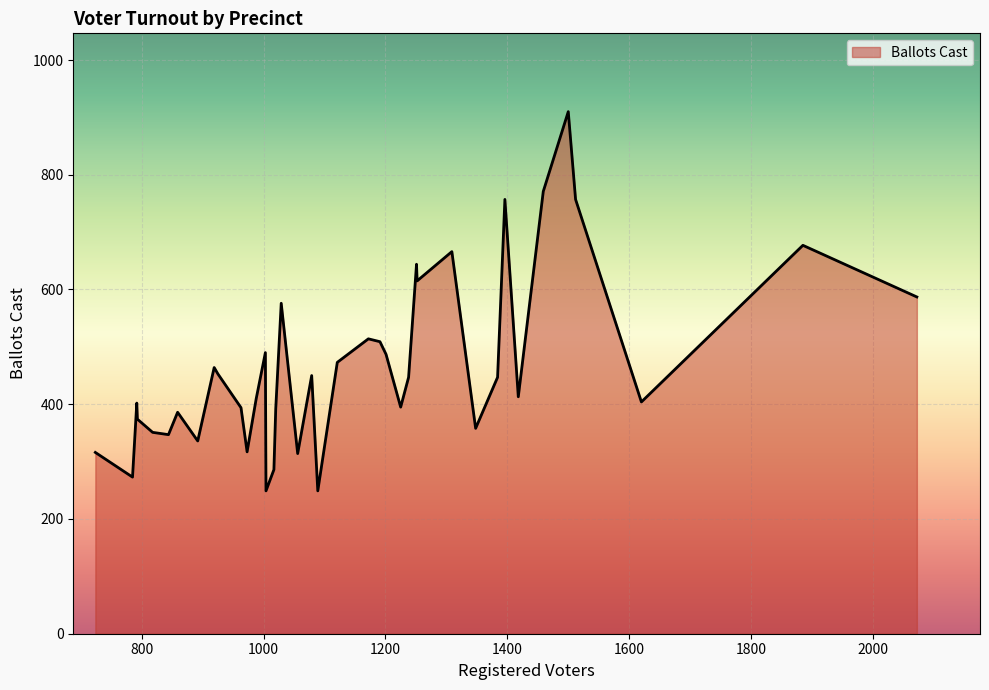

What is the minimum value shown in the chart?

249